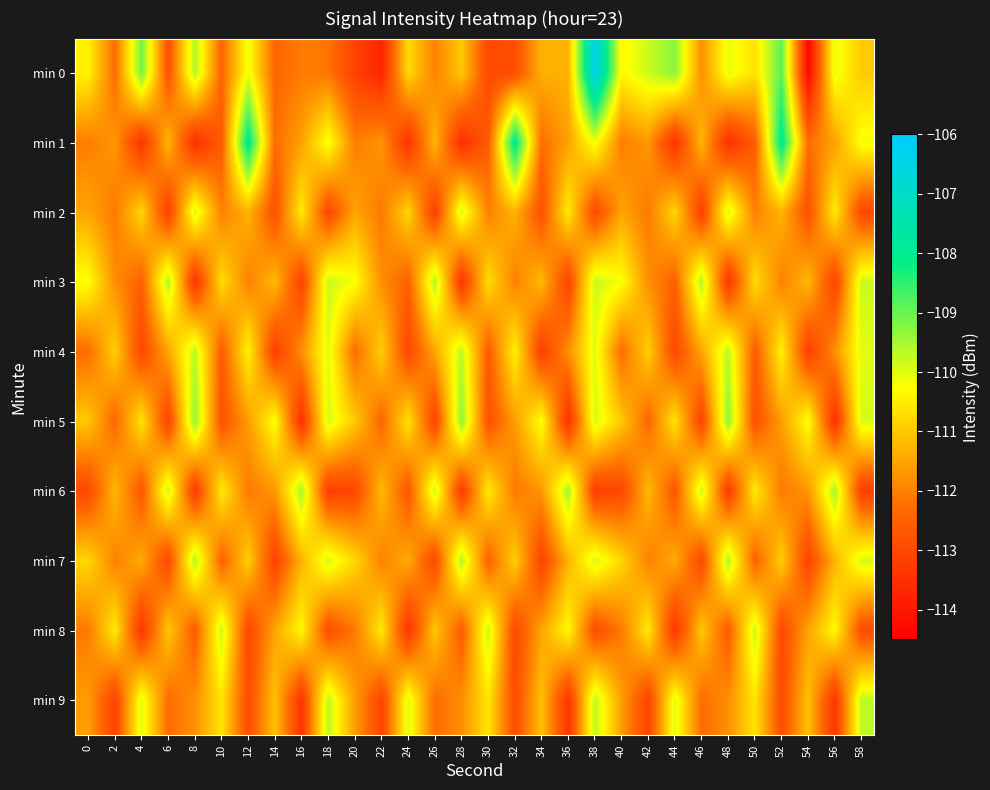

What is the minimum value shown in the chart?

-114.3